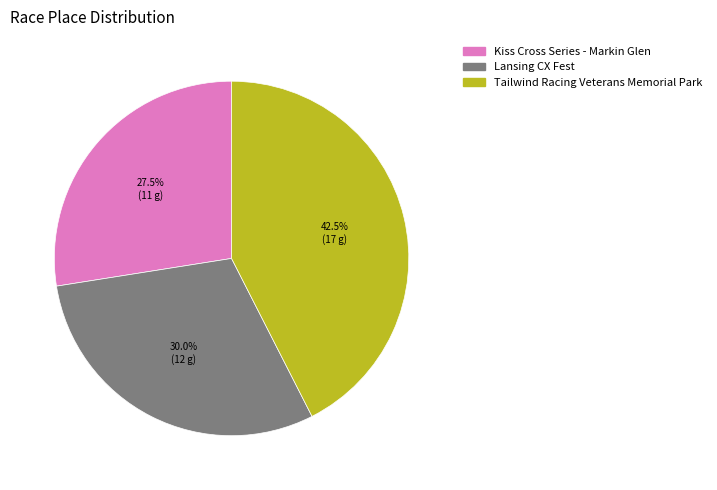

Combined, do Tailwind Racing Veterans Memorial Park and Lansing CX Fest account for over 50%?

Yes